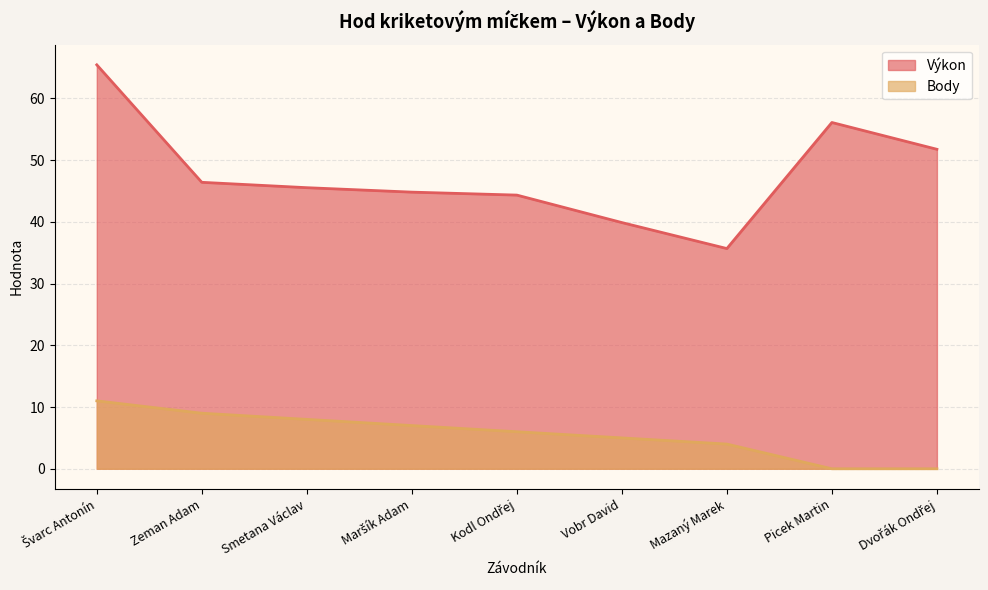

At which category is the sum across all series the highest?

Švarc Antonín